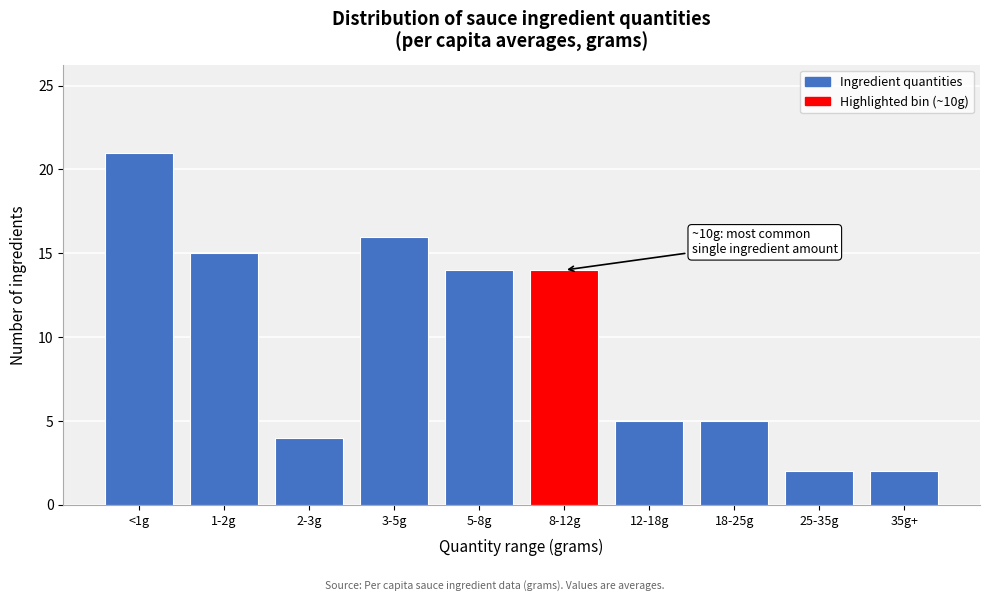

Reading left to right, extract all data points from this chart.

<1g=21	1-2g=15	2-3g=4	3-5g=16	5-8g=14	8-12g=14	12-18g=5	18-25g=5	25-35g=2	35g+=2